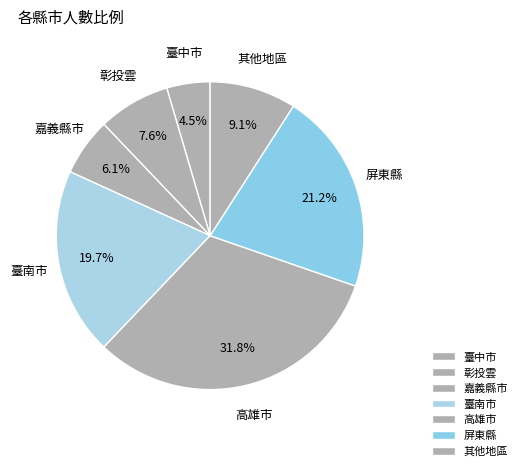

True or false: 嘉義縣市 accounts for 6% of the total.

True